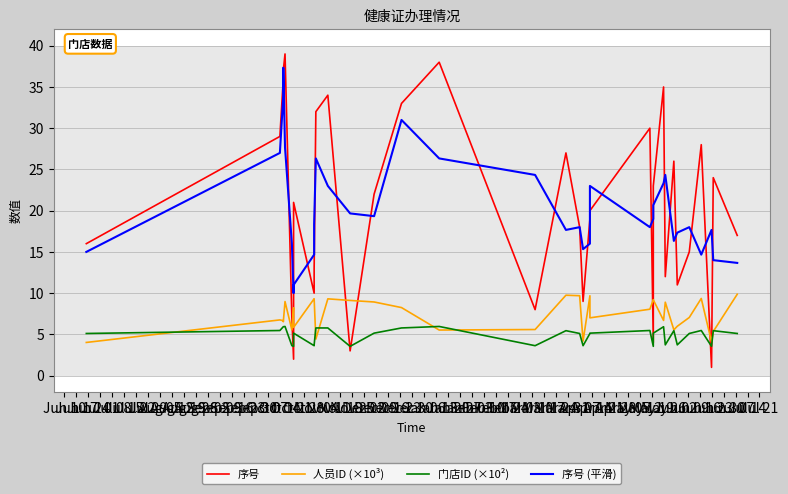

List the labels in order of 人员ID (×10³) value, smallest first.

Jun 10, Jan 13, Oct 21, Aug 19, Jan 20, Sep 23, Jul 15, Dec 16, Sep 30, Jul 29, Dec 23, Jul 01, Jun 24, Dec 02, Jun 17, Nov 04, Dec 30, Nov 11, Jul 22, Sep 16, Dec 09, Sep 09, Jul 08, Sep 02, Nov 25, Nov 18, Aug 12, Aug 26, Aug 05, Jan 06, Oct 28, Oct 14, Oct 07, Jan 27